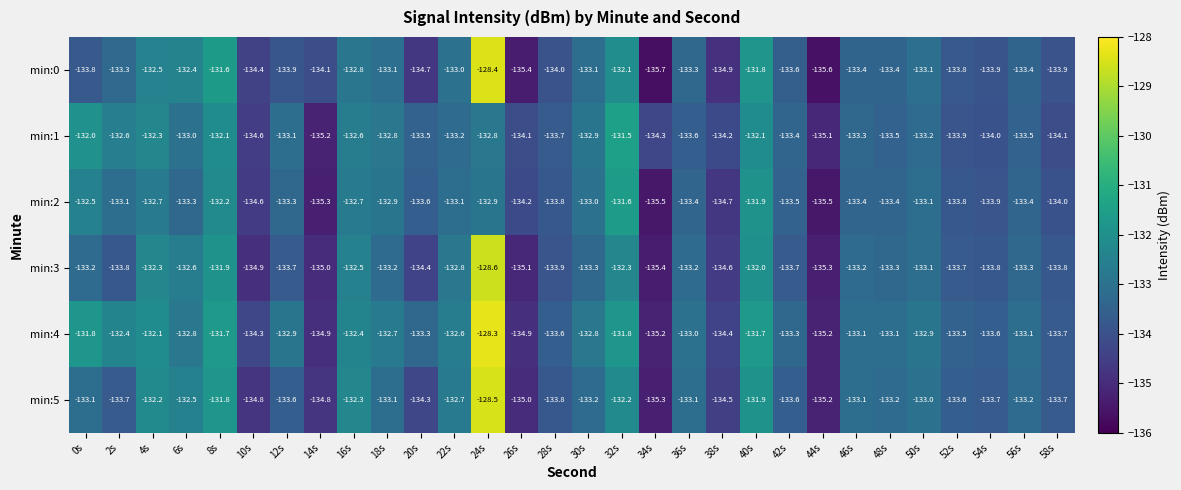

How many categories are shown in the chart?

30